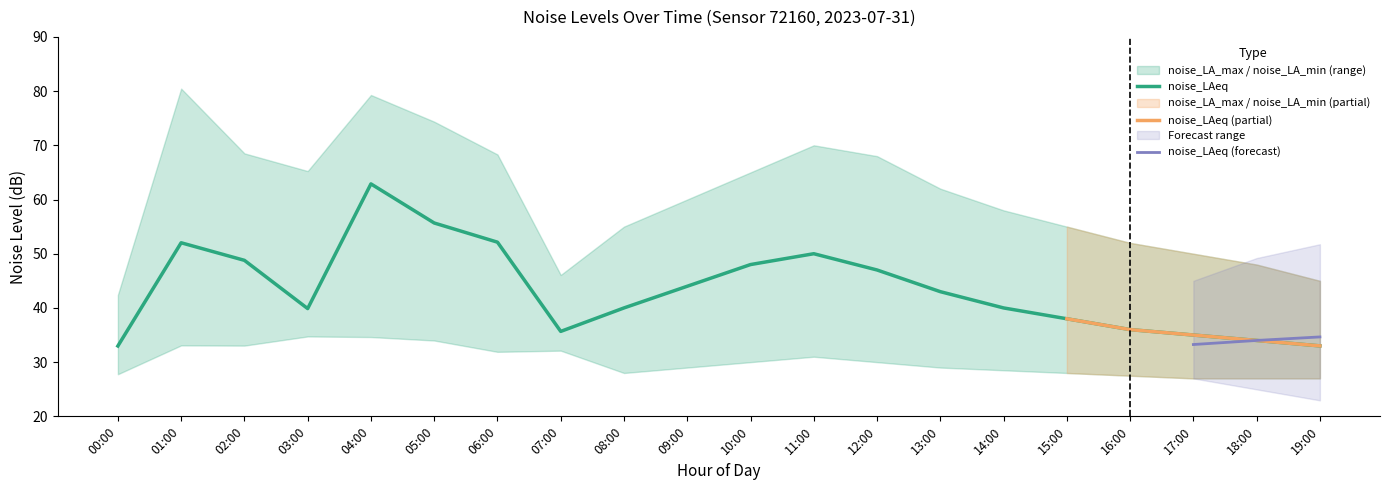

What is the lowest value of the noise_LA_min series?

27.0